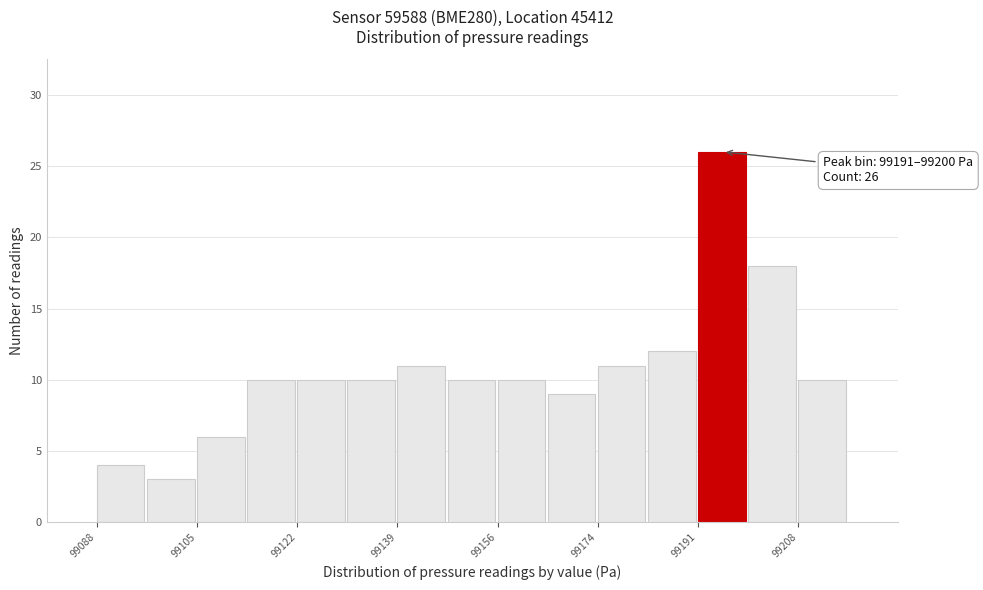

Over which range of the x-axis is the bar tallest?

99192 to 99200